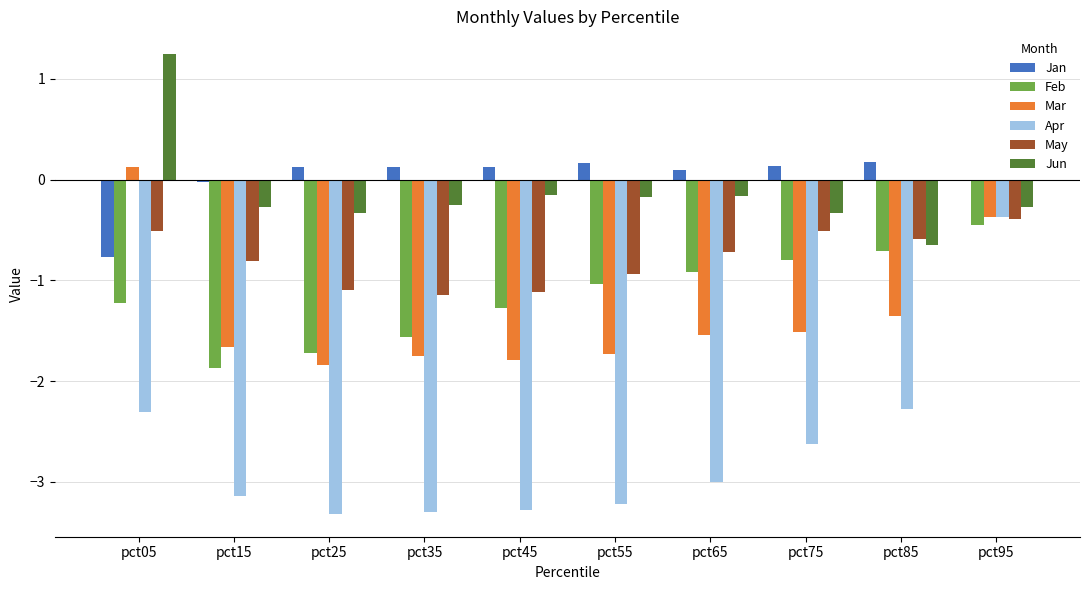

At which category is the sum across all series the highest?

pct95